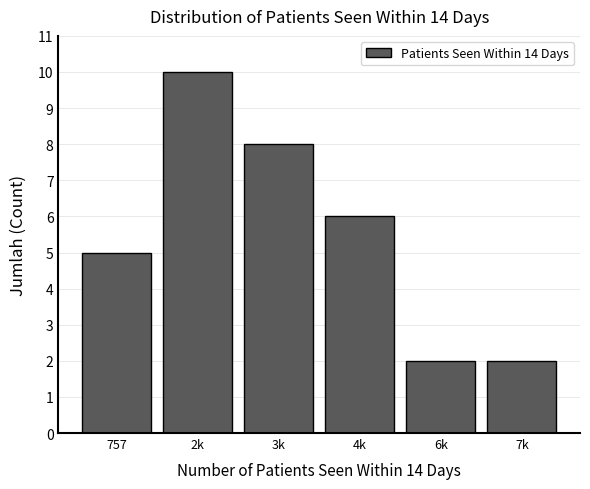

Reading right to left, extract all data points from this chart.

7k=2	6k=2	4k=6	3k=8	2k=10	757=5